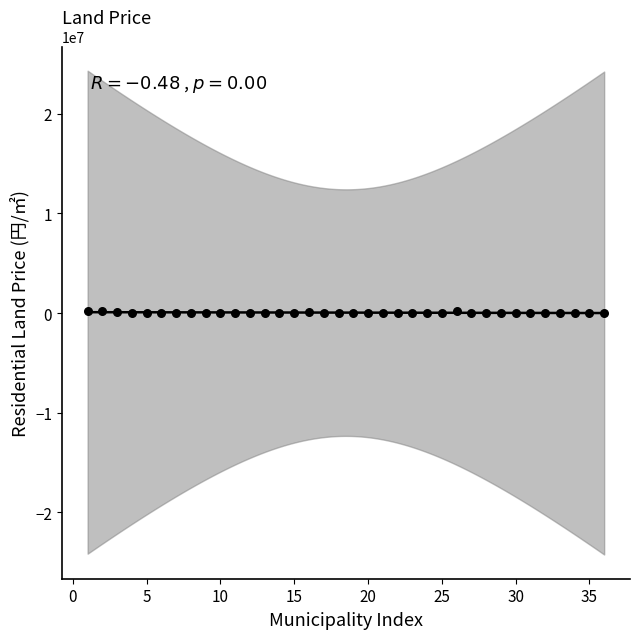

What is the range of Y values (max minus min)?

231686